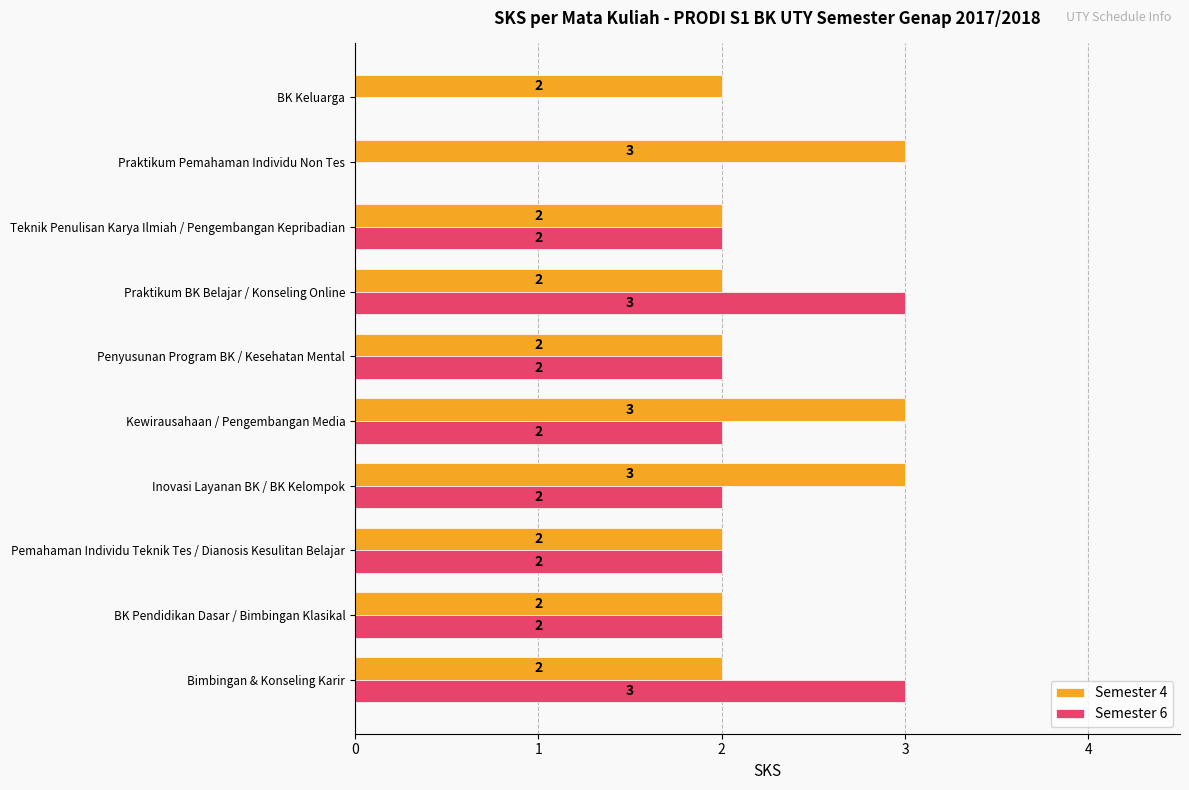

What is the highest value of the Semester 4 series?

3